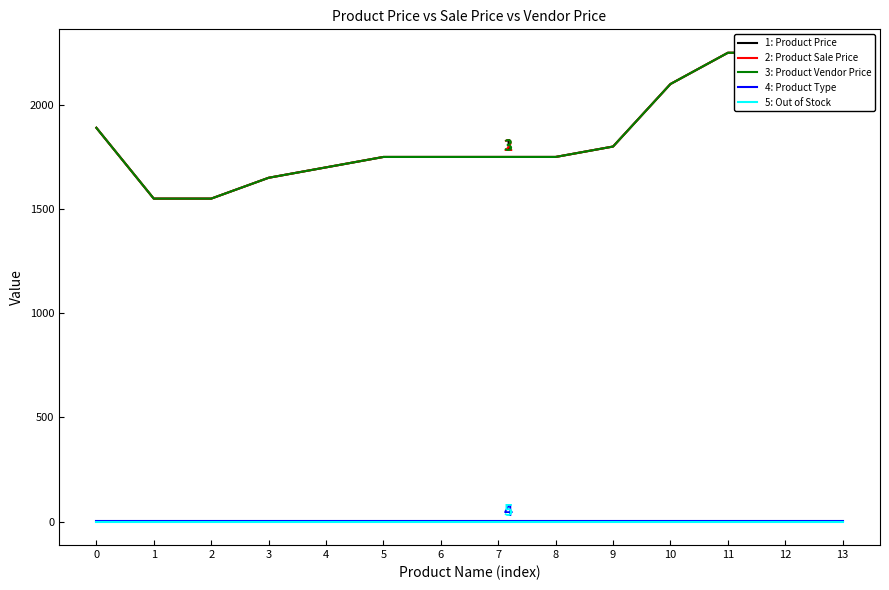

True or false: 1: Product Price and 3: Product Vendor Price cross at least once.

False